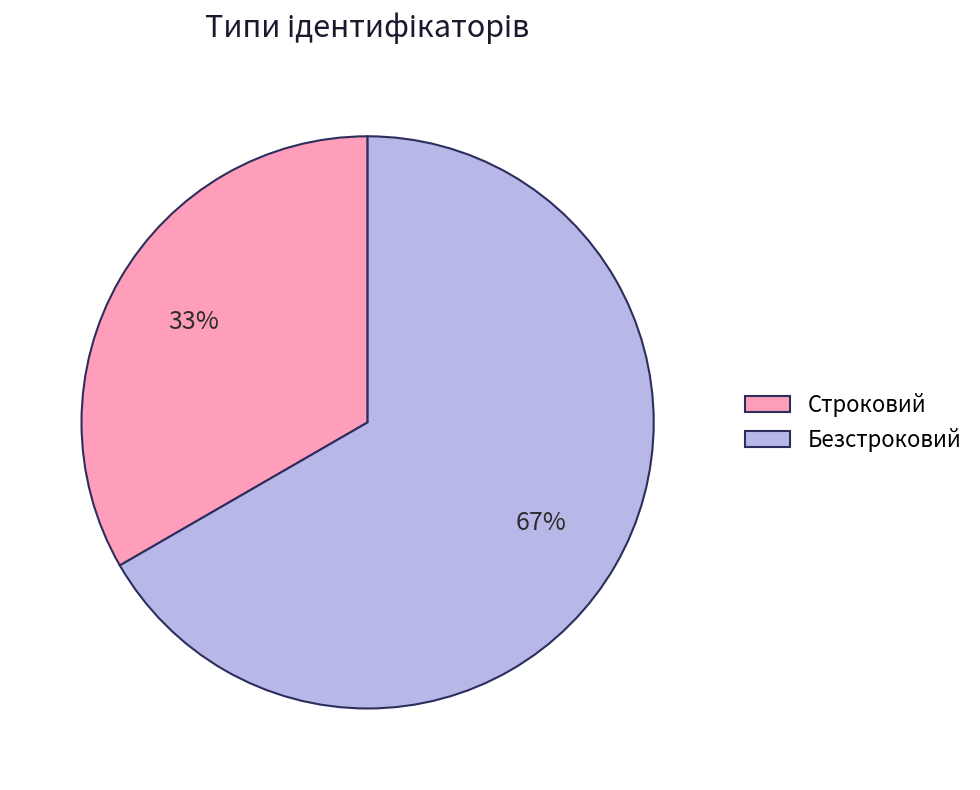

Rank the categories by value from lowest to highest.

Строковий, Безстроковий